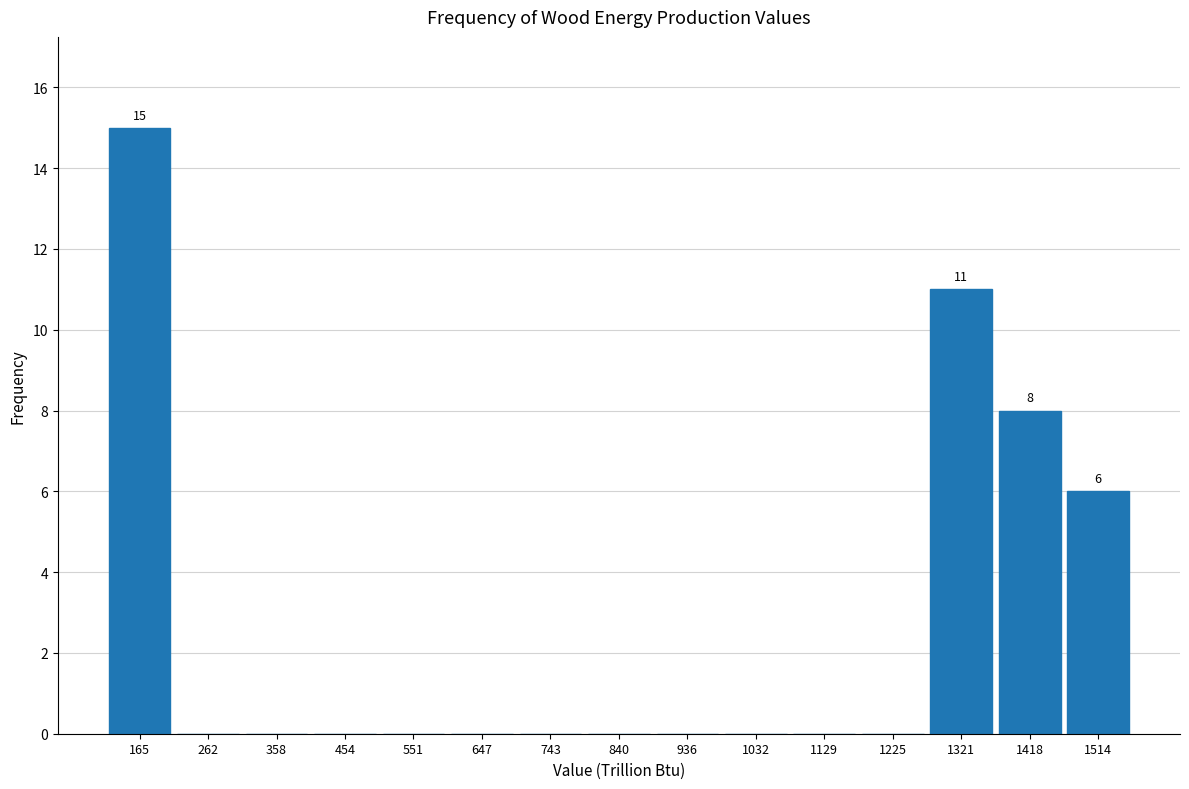

Which range on the x-axis has the tallest bar?

120 to 210